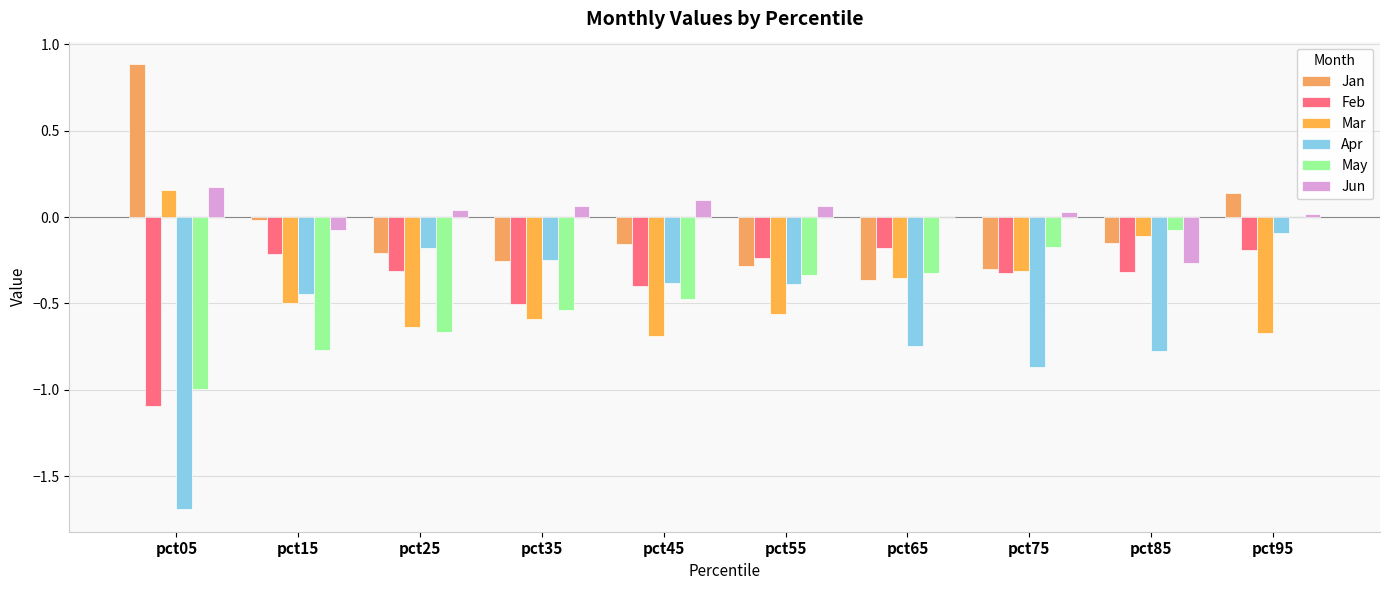

What is the difference between the maximum and minimum values in the May series?

1.0